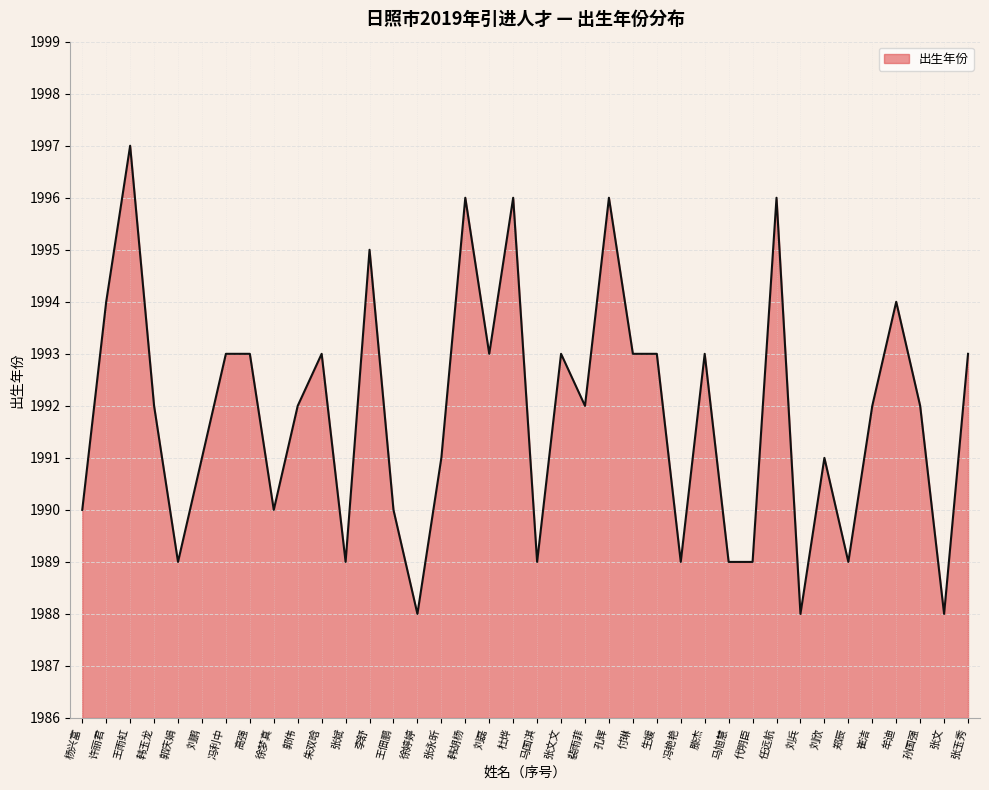

The chart shows a value of 1989 at 马国淇. True or false?

True